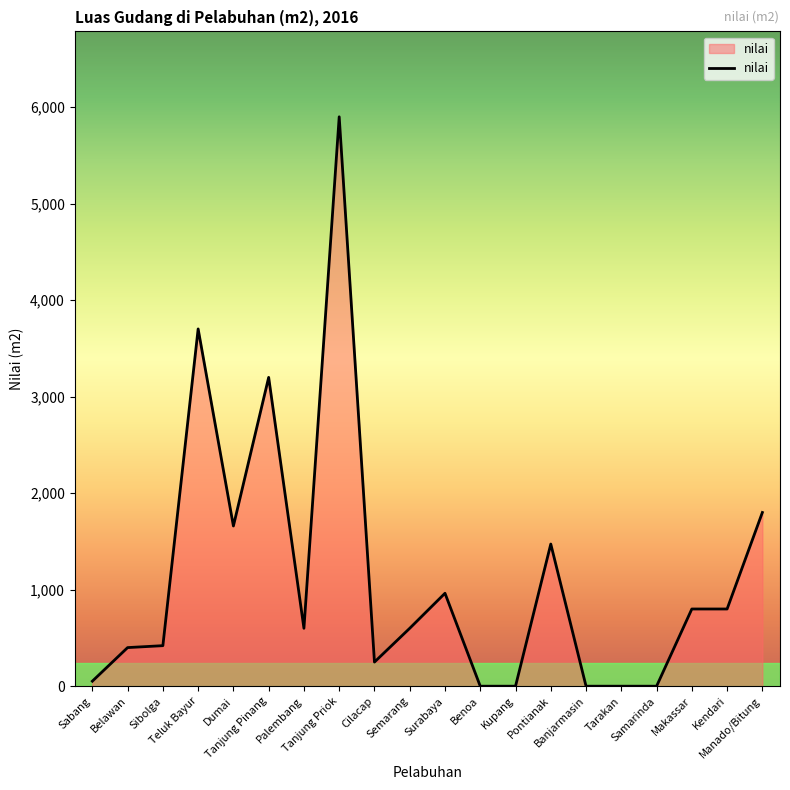

What is the greatest value displayed?

5900